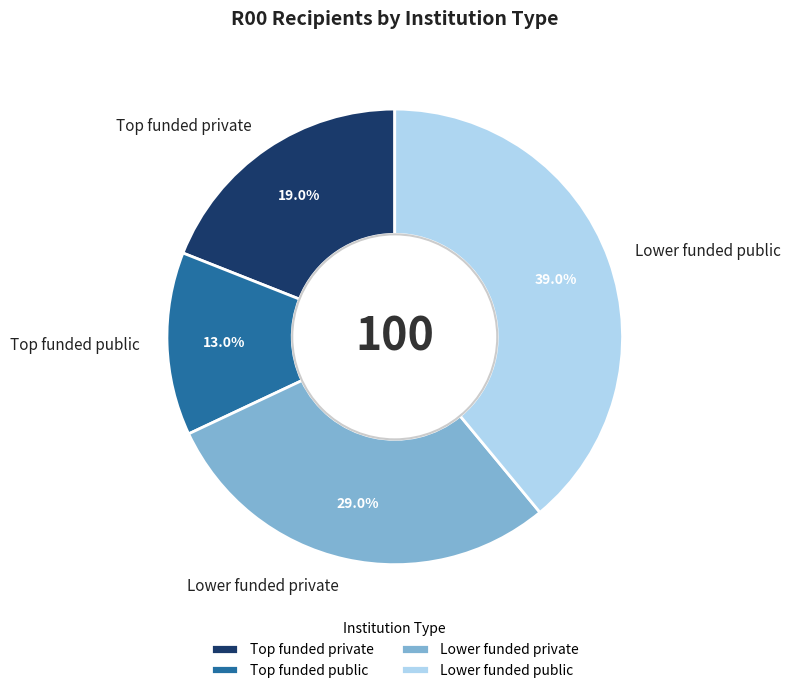

Rank the categories by value from lowest to highest.

Top funded public, Top funded private, Lower funded private, Lower funded public